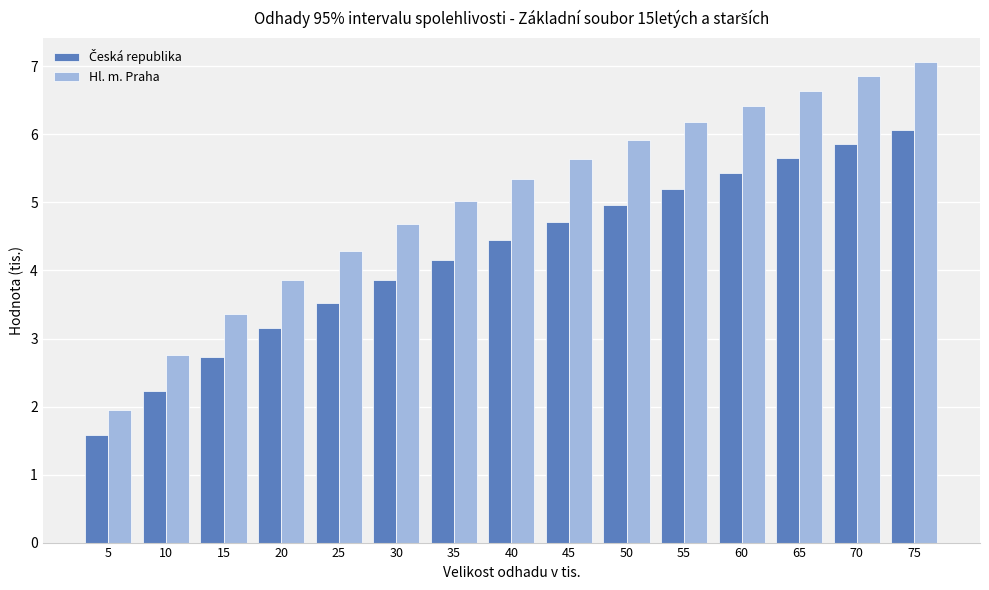

True or false: Hl. m. Praha has a value of 4.0 at 10.

False